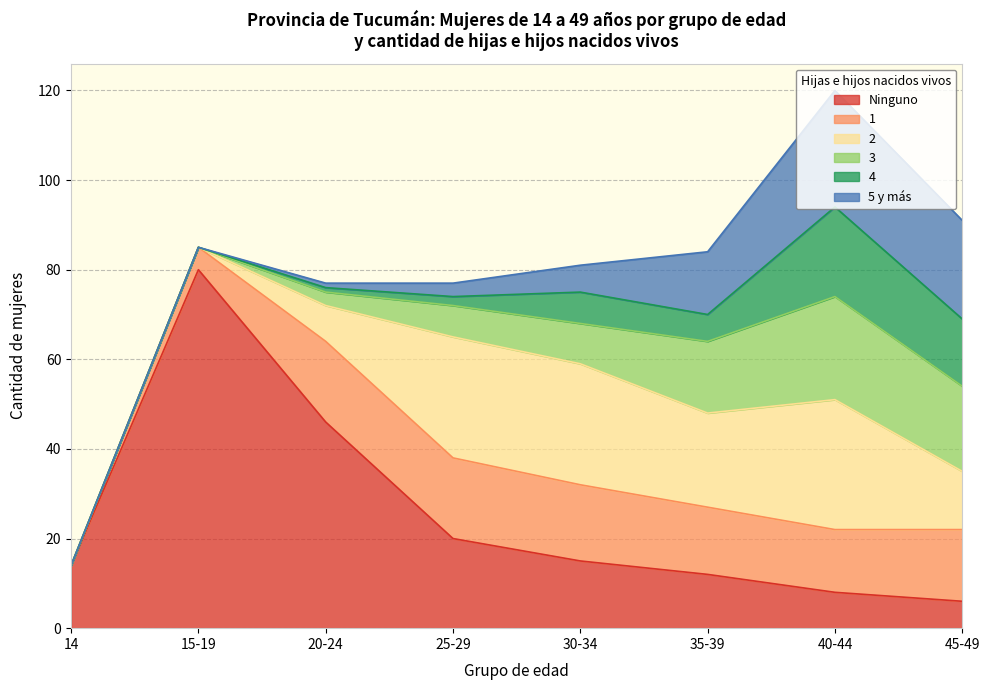

Does the chart display data point markers on the line(s)?

No